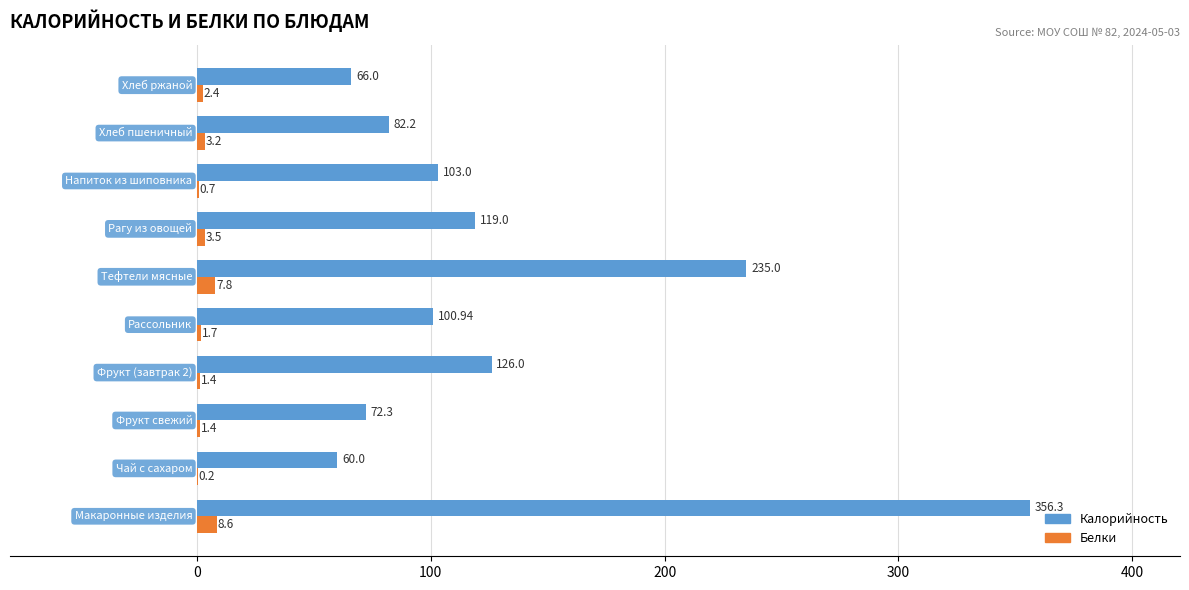

What are all the series names shown in the legend?

Калорийность, Белки